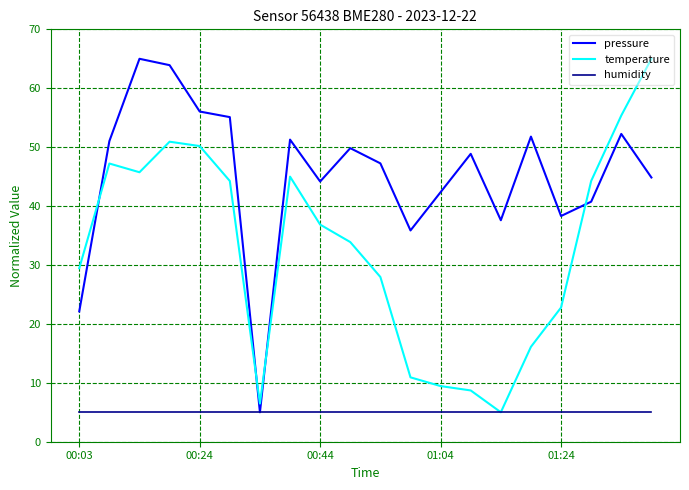

How many times do temperature and pressure cross each other?

4